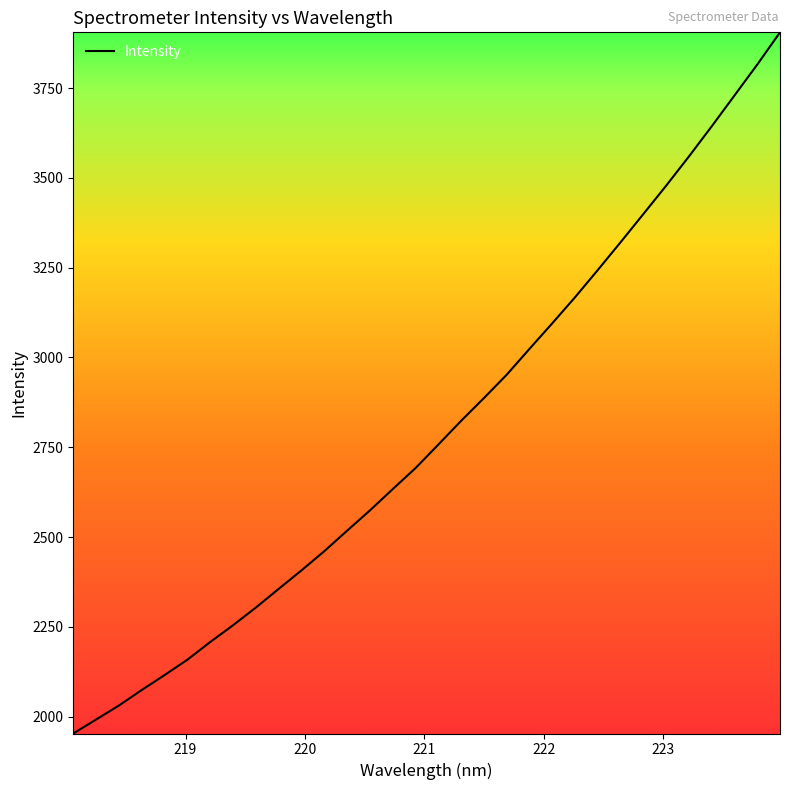

What is the smallest value displayed?

1953.3